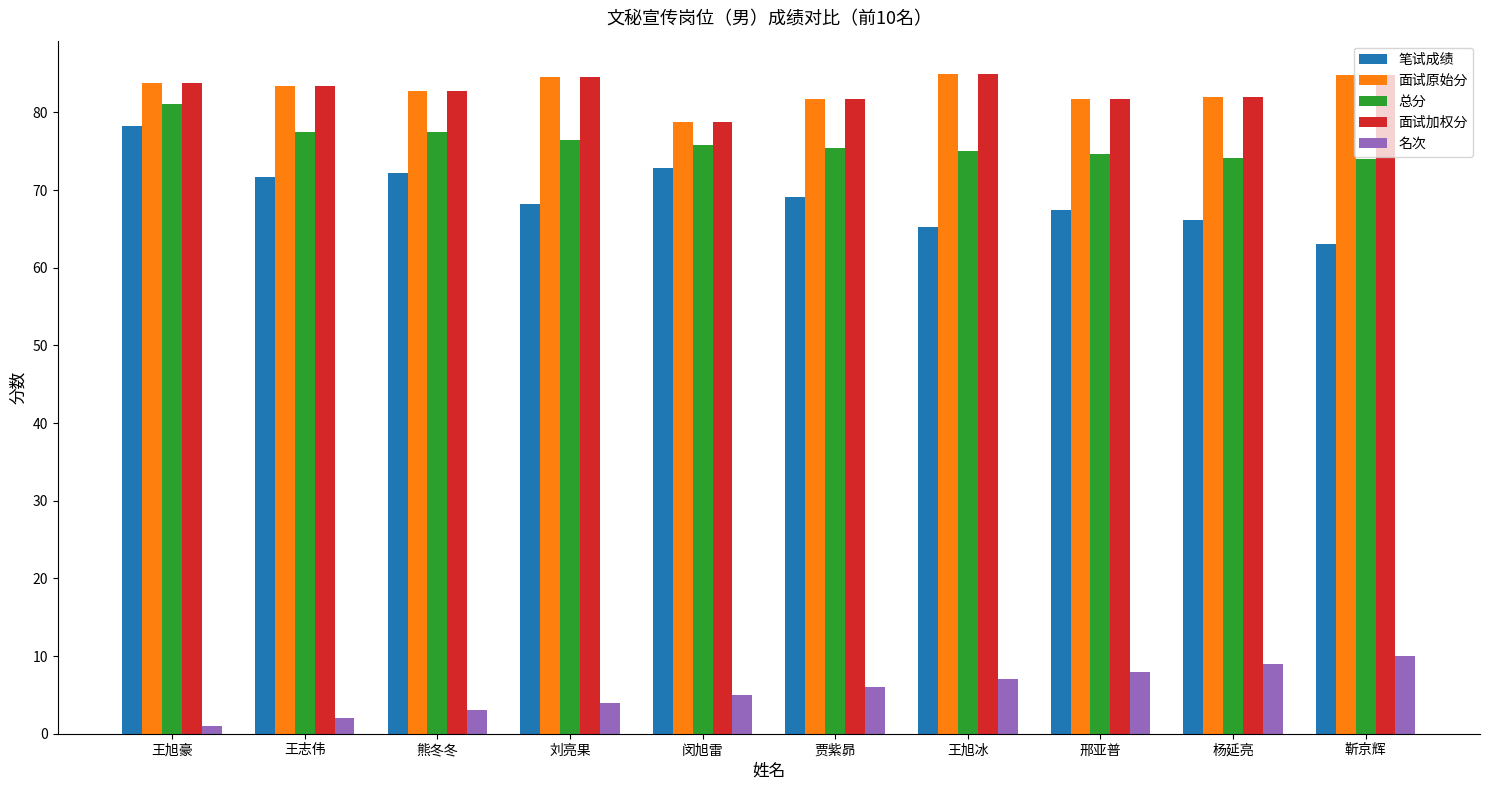

What is the label of the 6th bar from the right?

闵旭雷